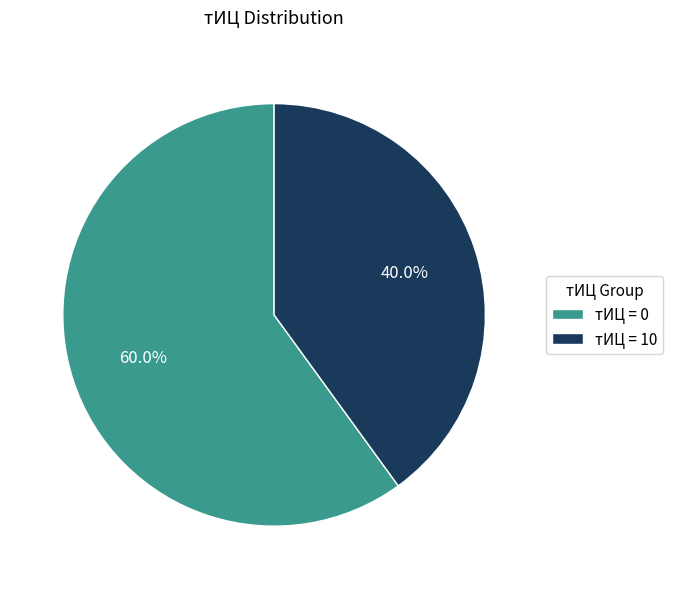

What is the largest slice in the pie chart?

тИЦ = 0